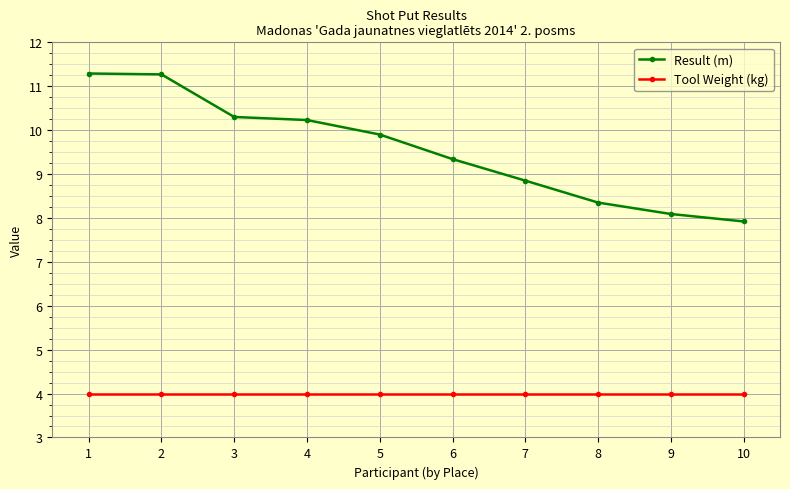

At how many categories does at least one series exceed 9?

6